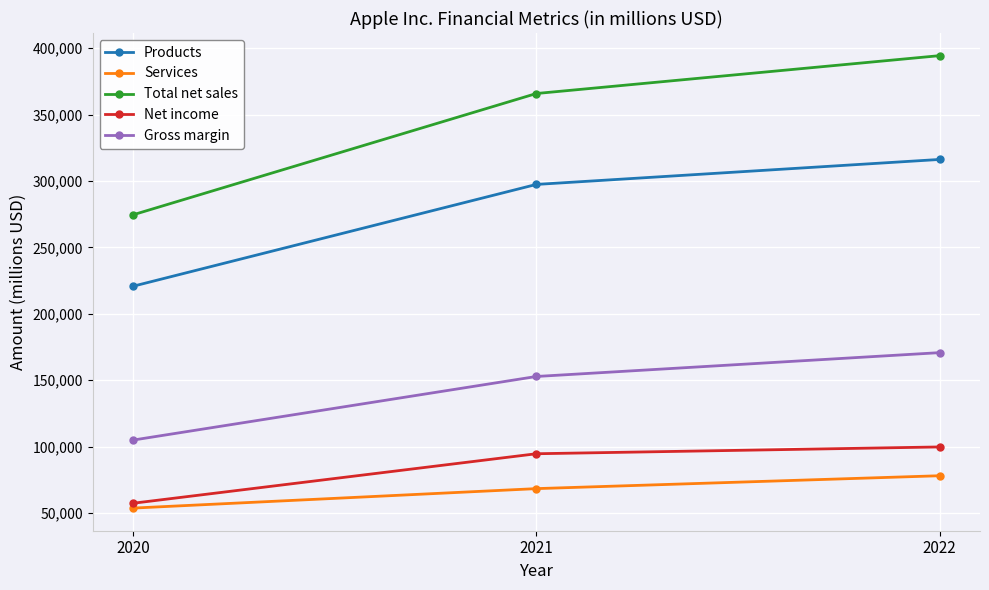

Where is Total net sales nearest to the value 334421?

2021